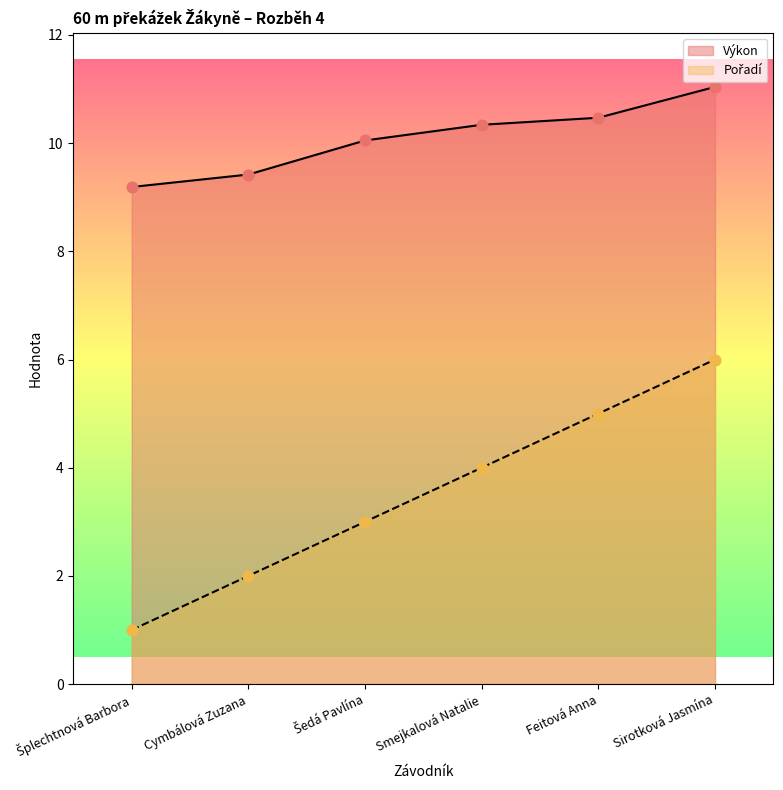

What is the total value across all series at Cymbálová Zuzana?

11.4